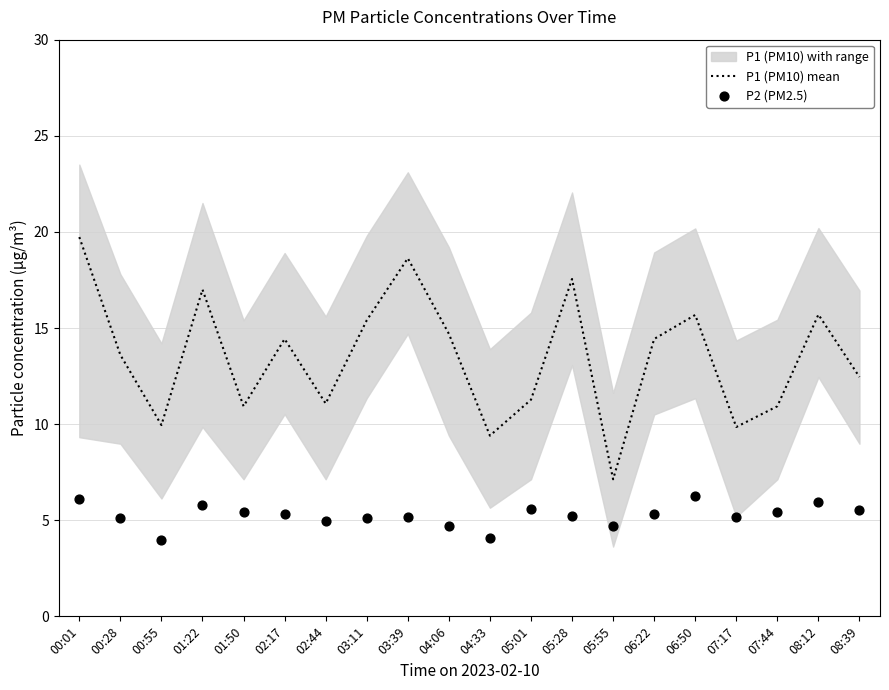

At how many categories does at least one series exceed 19?

1